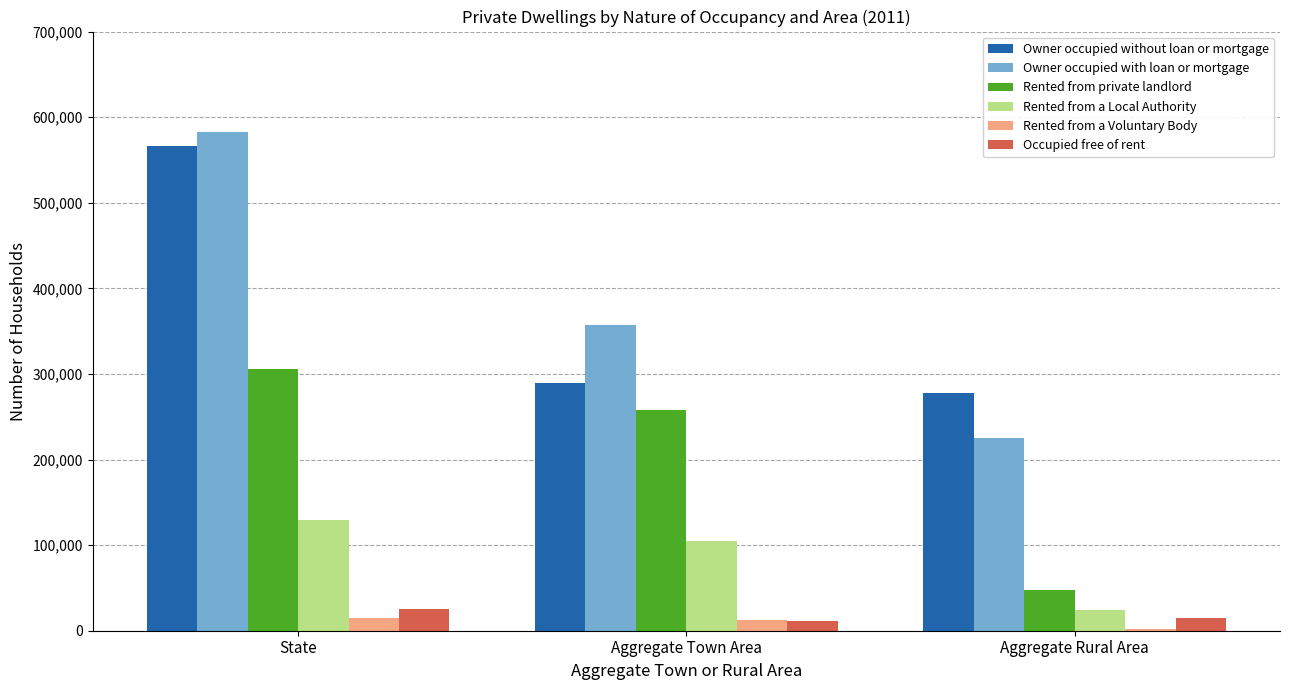

Are the bars grouped side by side (vs. stacked)?

Yes